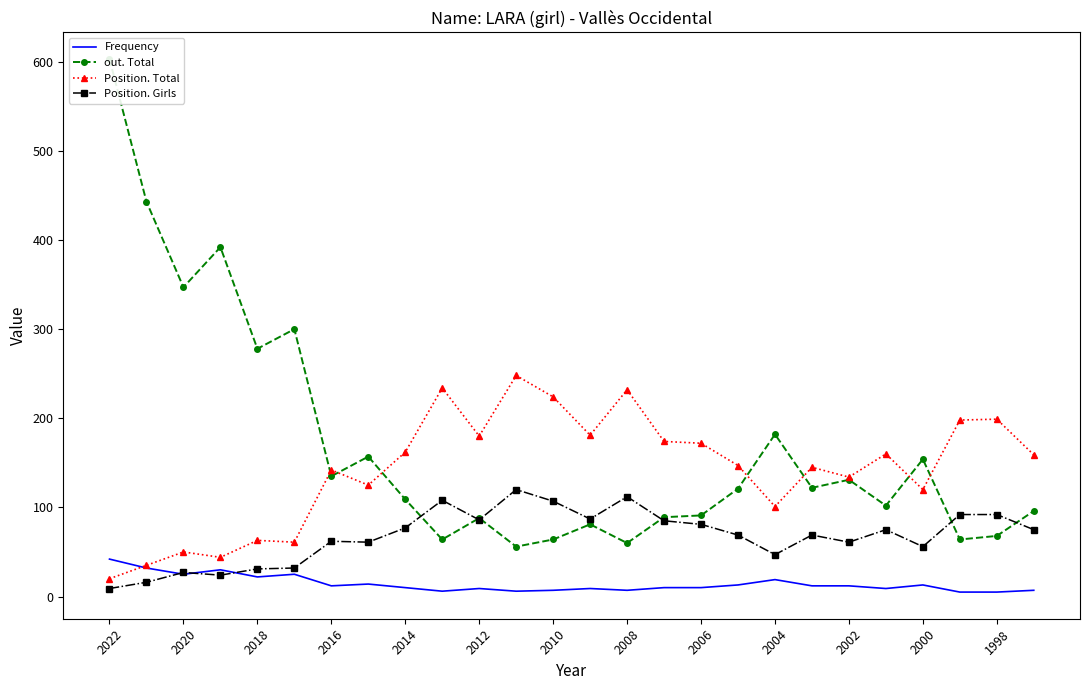

Which category has the lowest value in the Position. Total series?

2022